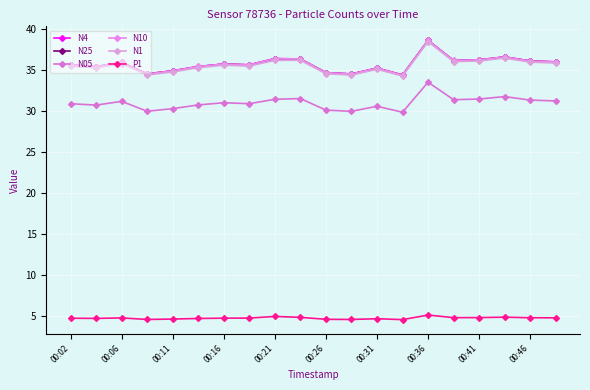

What is the smallest value displayed?

4.5